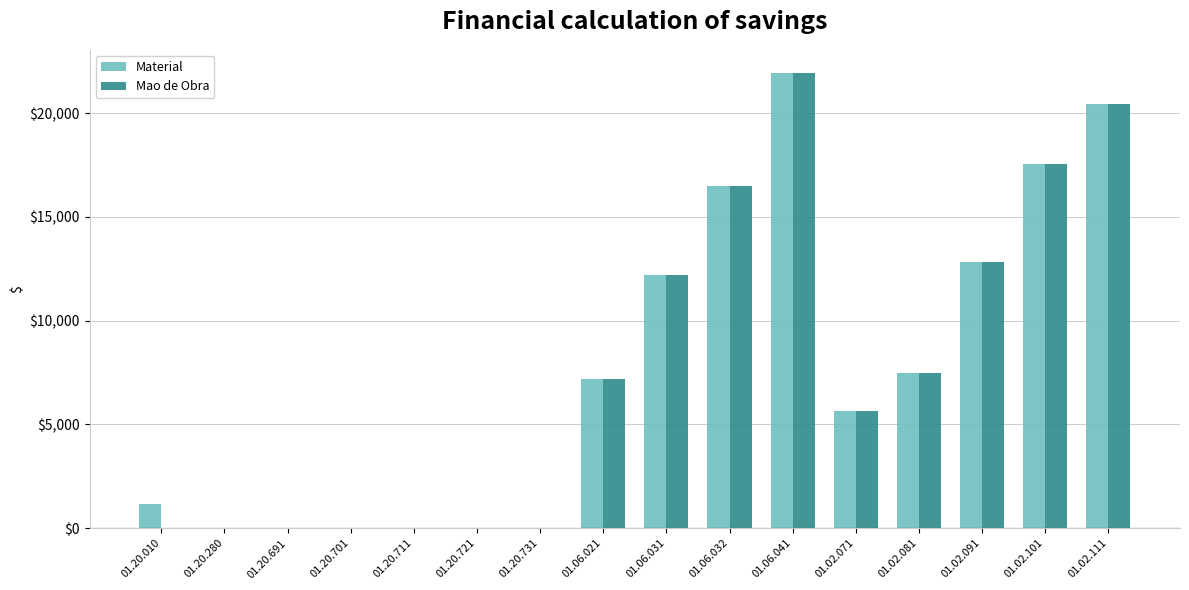

Which series changed the most between 01.20.701 and 01.02.081?

Material